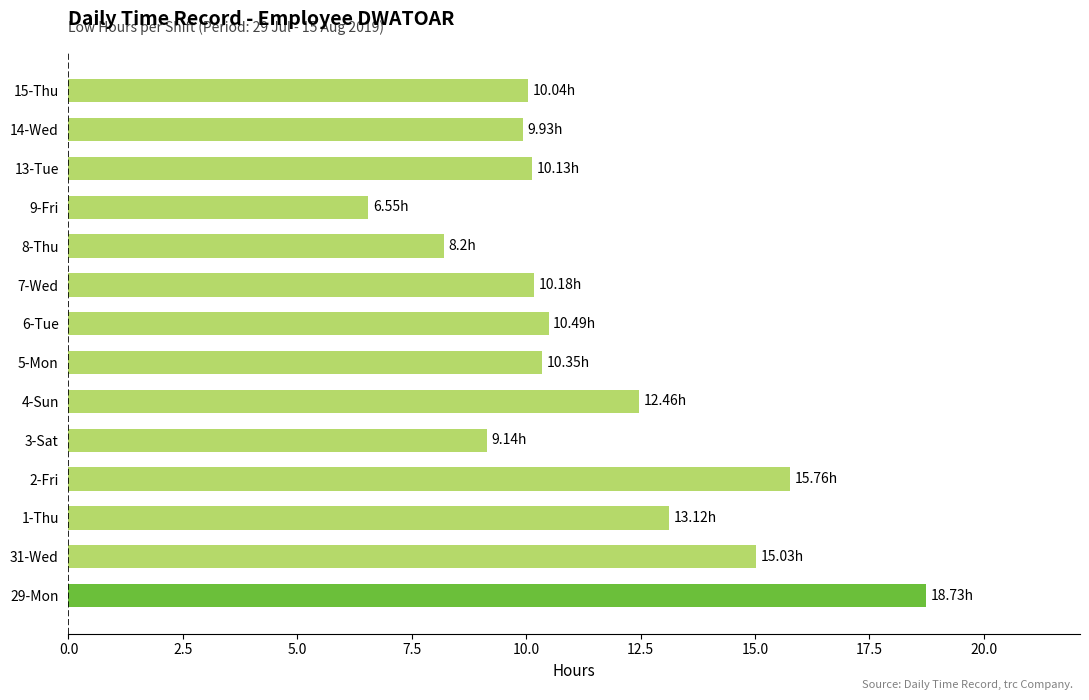

What is the change in value from 5-Mon to 9-Fri?

-3.8